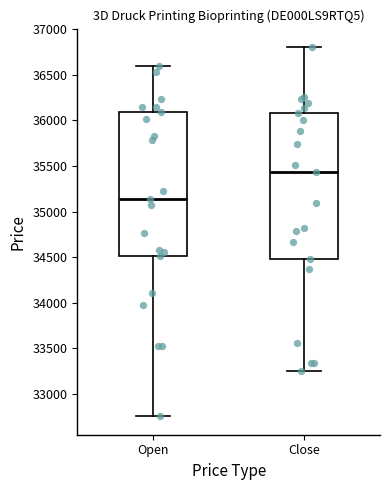

Reading left to right, read every box against the y-axis: the position of its median line, the range the box covers, and the ends of its whiskers. The values are not printed on the chart, so give them approximately, as read against the axis.

Open: median 35150, box 34500 to 36100, whiskers 32750 to 36600
Close: median 35450, box 34500 to 36100, whiskers 33250 to 36800